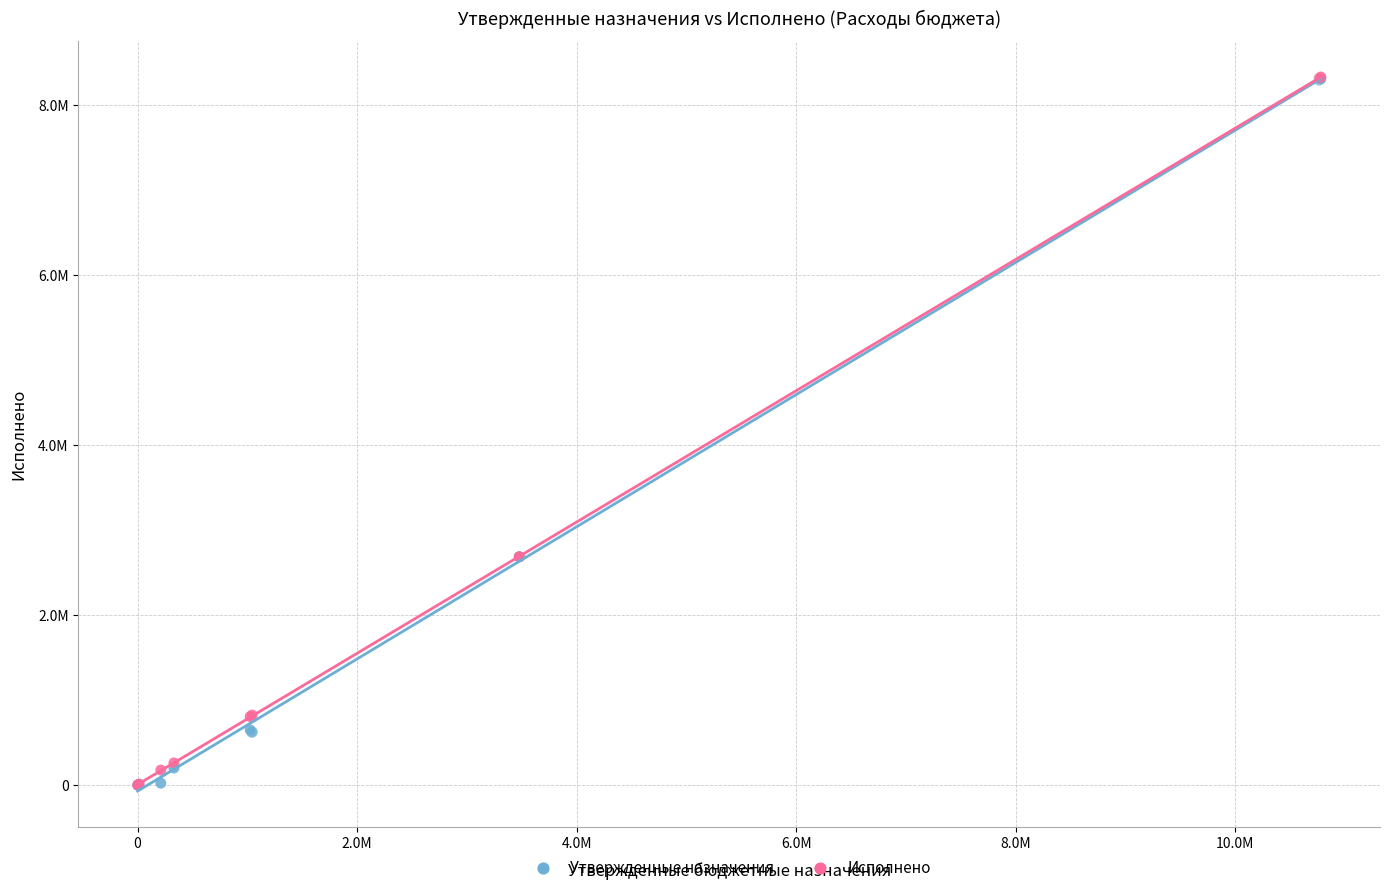

What are all the series names shown in the legend?

Утвержденные назначения, Исполнено